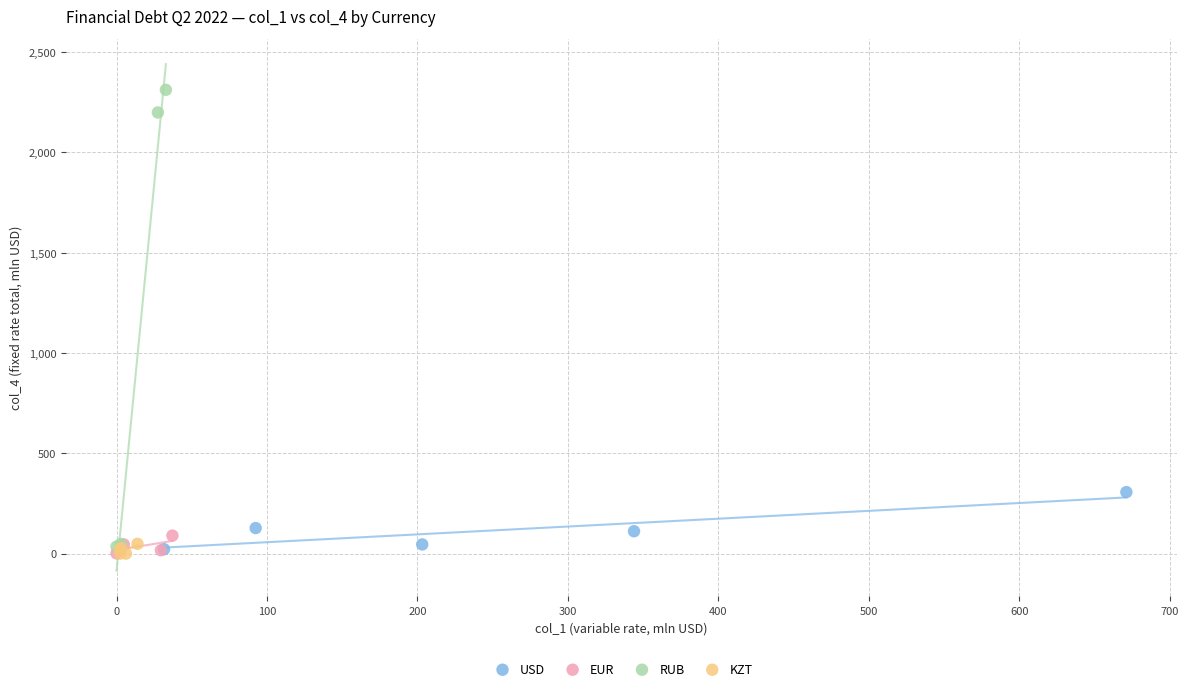

Which series contains the highest Y value?

RUB